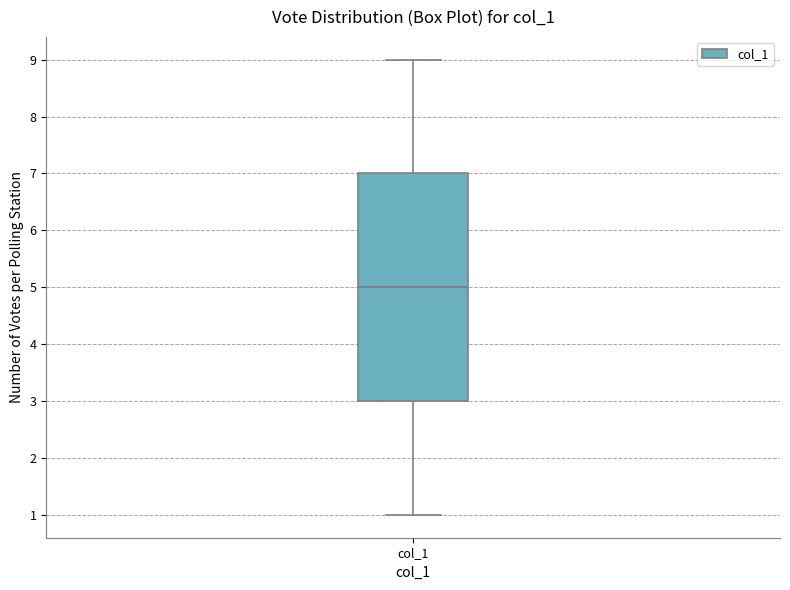

Where is the upper edge of the box for col_1 on the y-axis? The values are not printed on the chart, so give them approximately, as read against the axis.

7